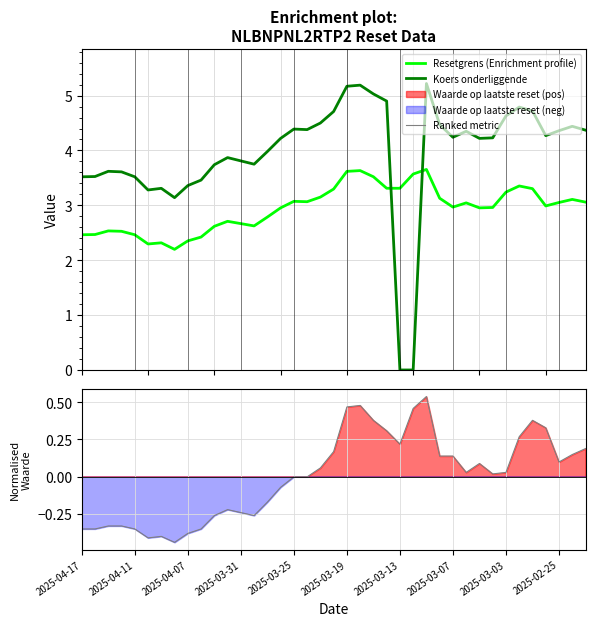

True or false: Koers onderliggende and Resetgrens (Enrichment profile) cross at least once.

True